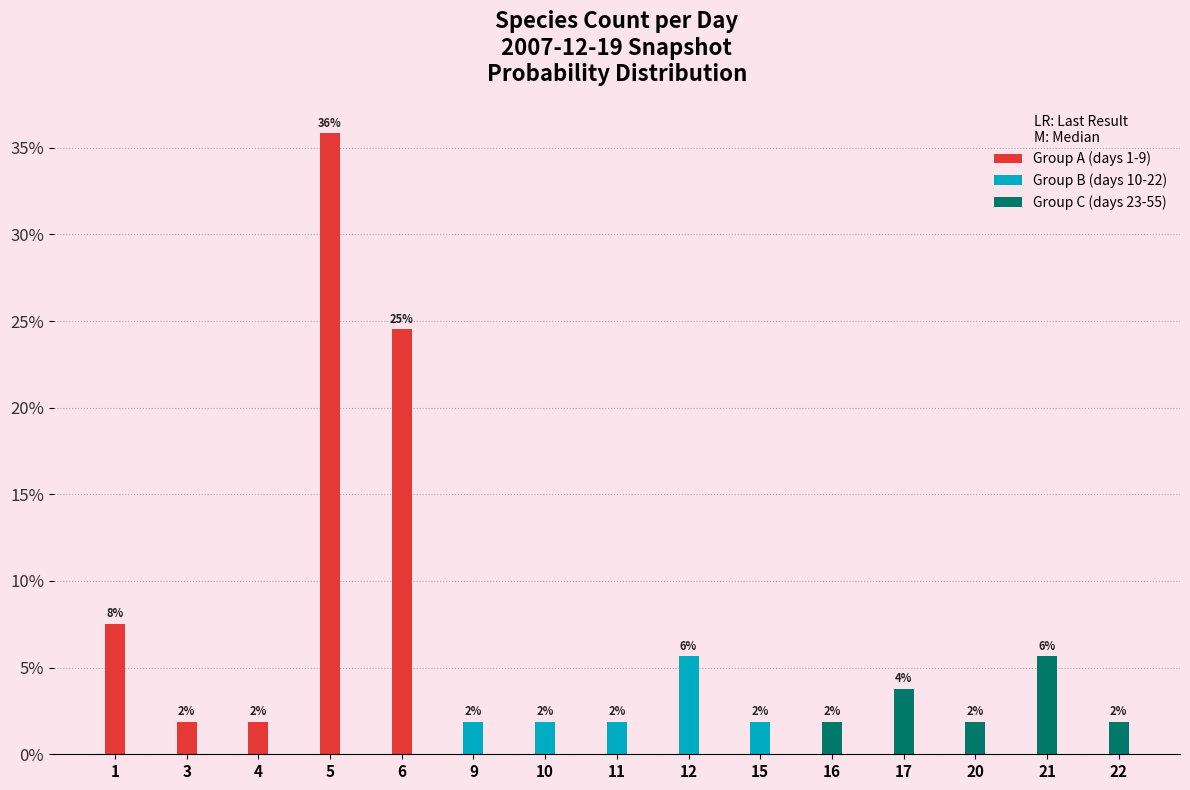

What is the greatest value displayed?

0.4